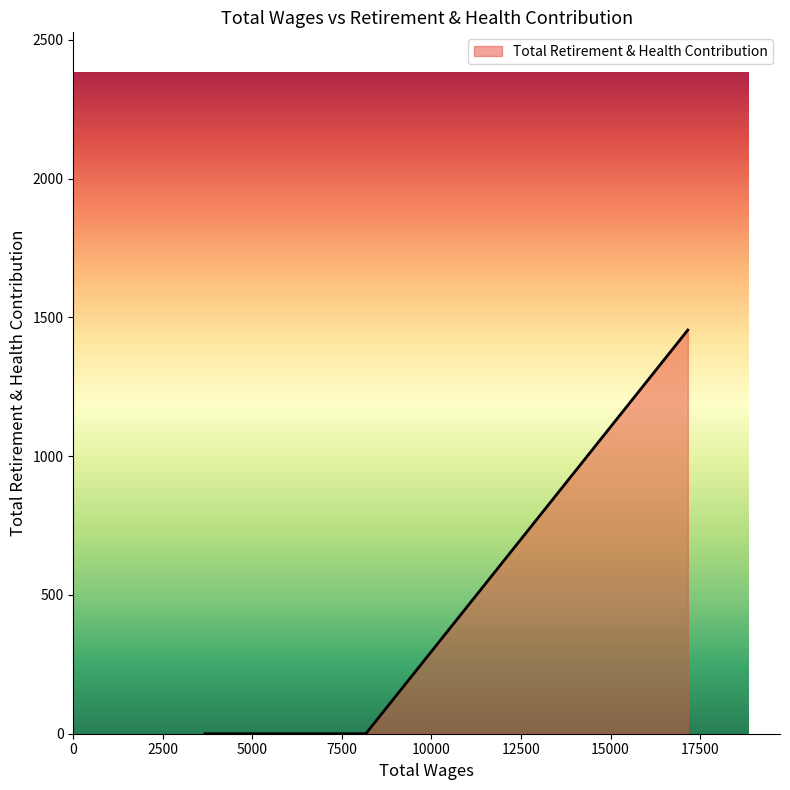

What is the difference between the maximum and second lowest values?

1454.2